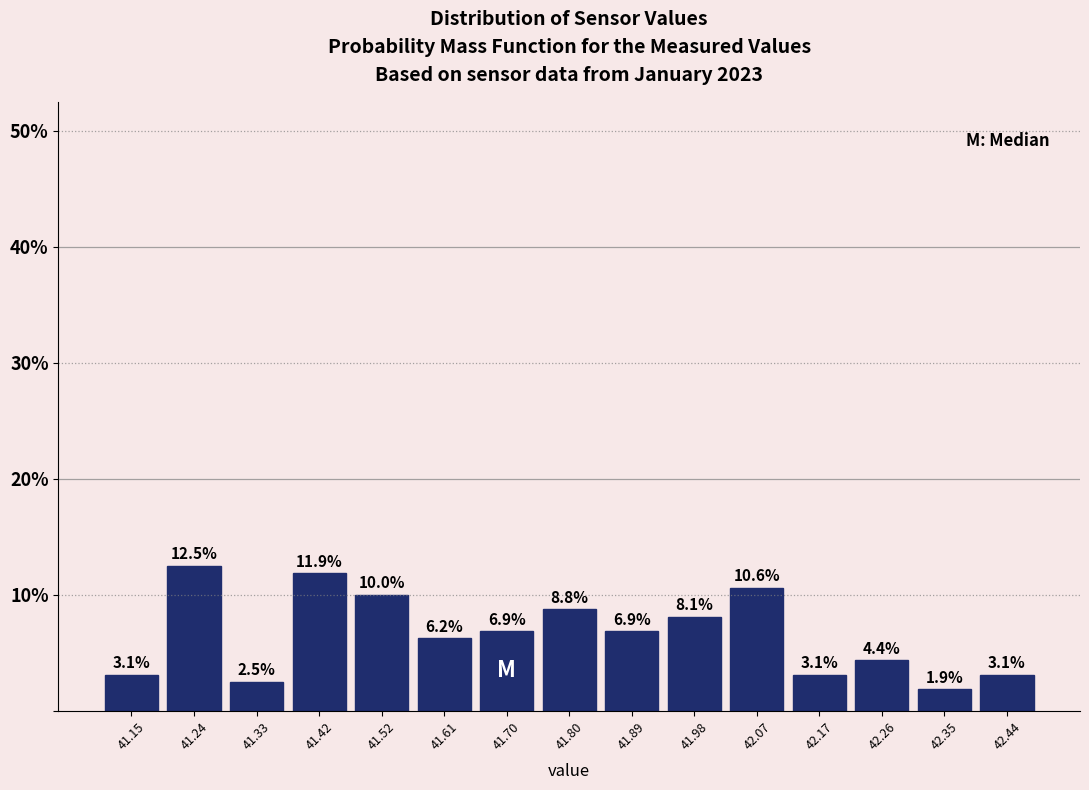

How tall is the bar that spans 41.10 to 41.19 on the x-axis? The bar edges are not printed on the chart, so give them approximately, as read against the axis.

3.1